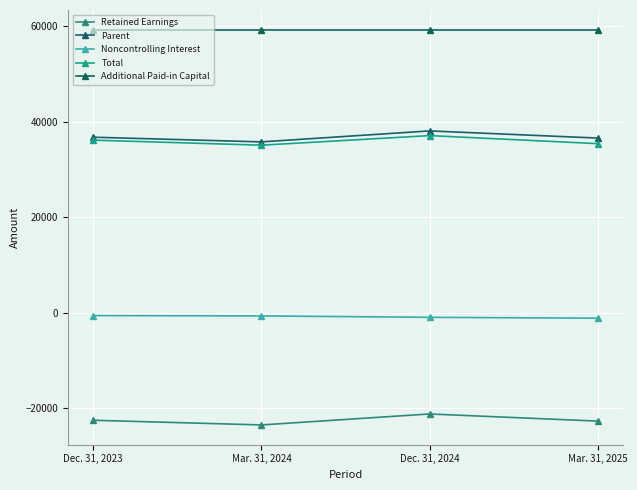

Reading left to right, transcribe all the data shown in this chart.

Retained Earnings: Dec. 31, 2023=-22529	Mar. 31, 2024=-23508	Dec. 31, 2024=-21211	Mar. 31, 2025=-22710
Parent: Dec. 31, 2023=36716	Mar. 31, 2024=35737	Dec. 31, 2024=38034	Mar. 31, 2025=36535
Noncontrolling Interest: Dec. 31, 2023=-616	Mar. 31, 2024=-691	Dec. 31, 2024=-982	Mar. 31, 2025=-1169
Total: Dec. 31, 2023=36100	Mar. 31, 2024=35046	Dec. 31, 2024=37052	Mar. 31, 2025=35366
Additional Paid-in Capital: Dec. 31, 2023=59206	Mar. 31, 2024=59206	Dec. 31, 2024=59206	Mar. 31, 2025=59206